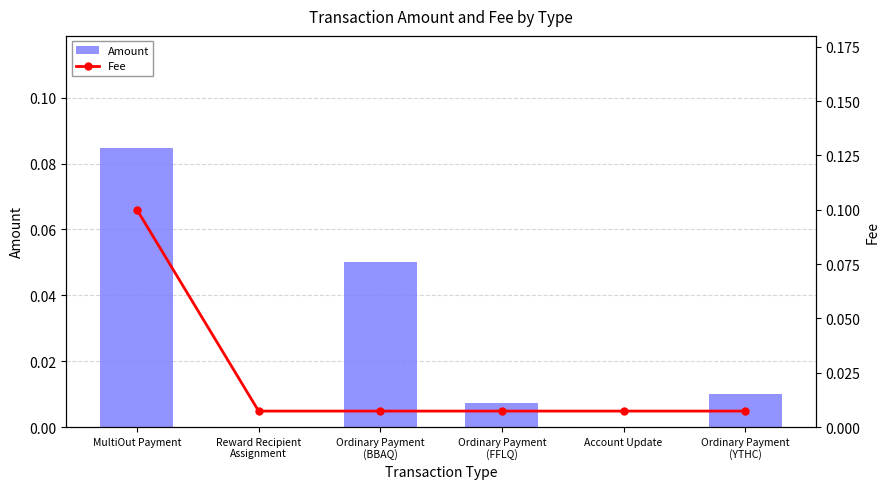

Is the value of Amount at Ordinary Payment
(BBAQ) greater than the value of Fee at Ordinary Payment
(FFLQ)?

Yes